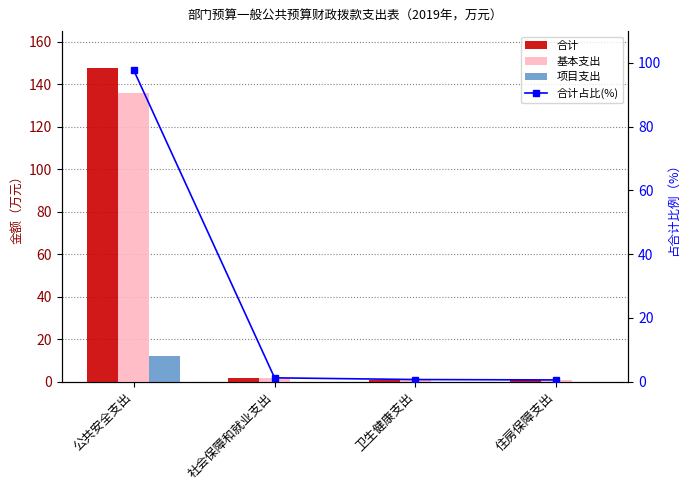

How many data points does each series have?

4